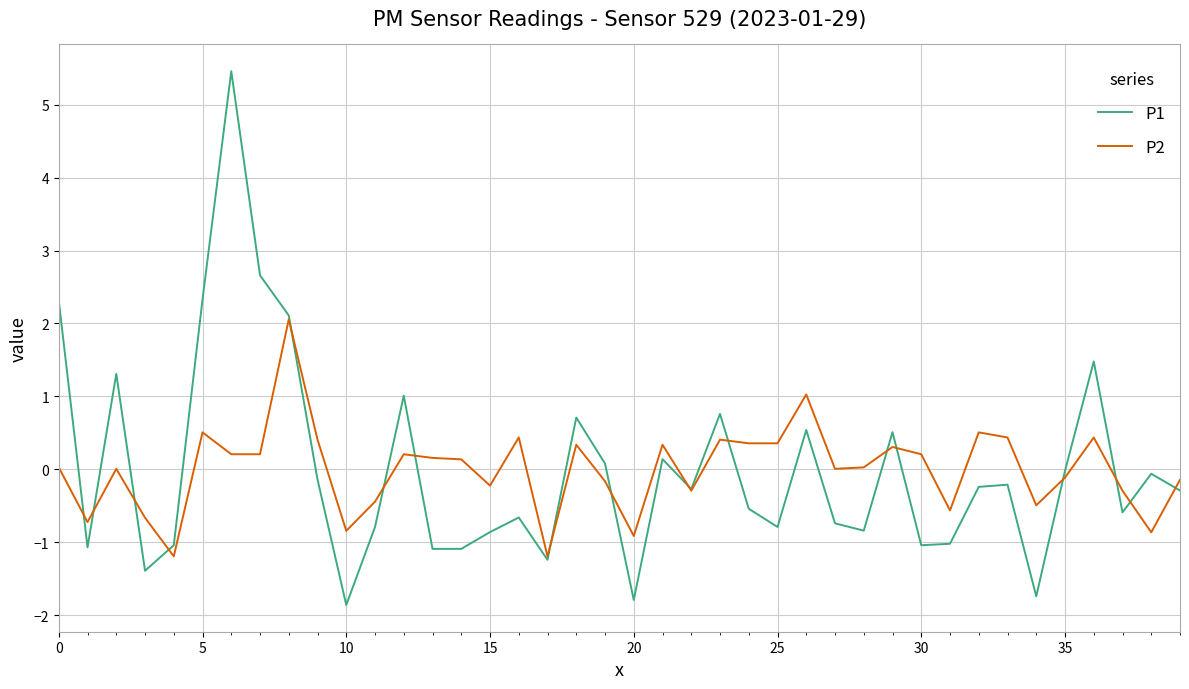

Which series has the widest spread of values?

P1